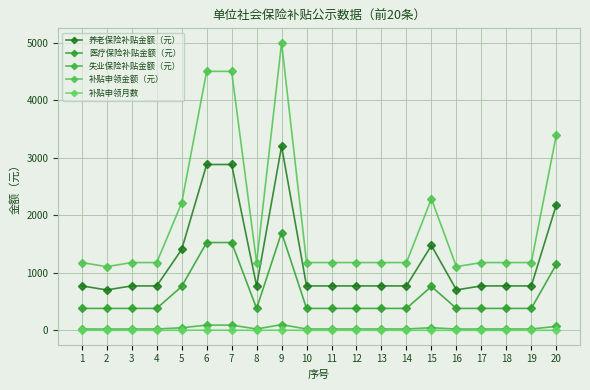

What is the difference between the maximum and minimum values in the 补贴申领金额（元） series?

3892.2